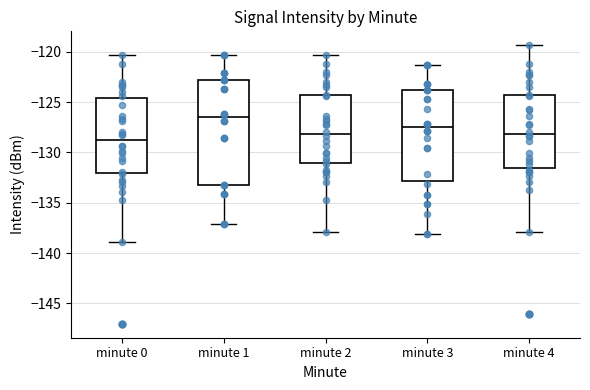

Comparing the boxes themselves (not the whiskers), which one is the tallest?

minute 1